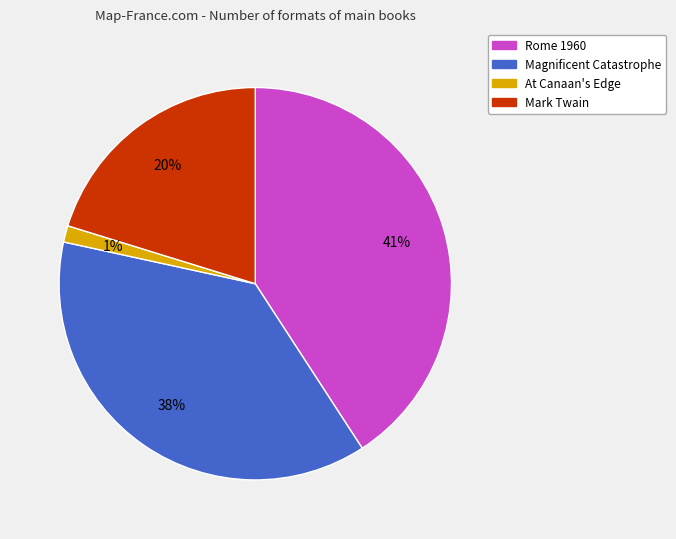

Does Rome 1960 represent more than half of the total?

No